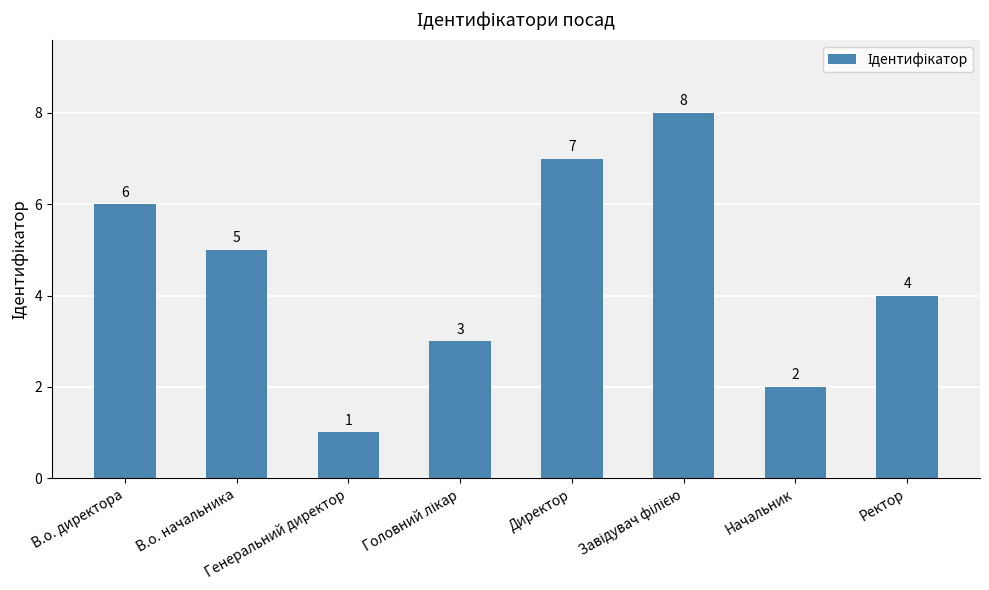

Are the bars horizontal?

No